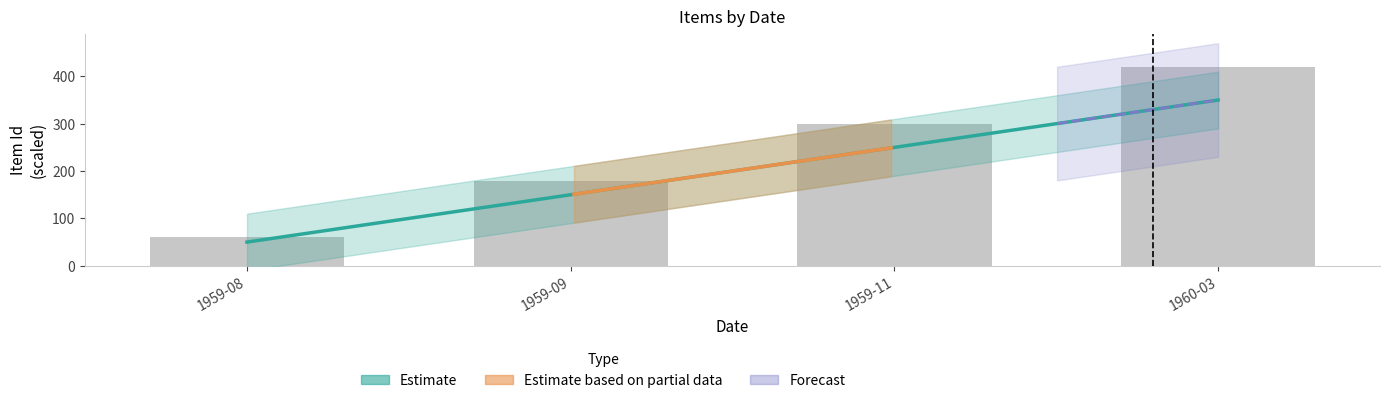

Approximately how many times larger is the value at 1960-03 compared to 1959-11?

1.4